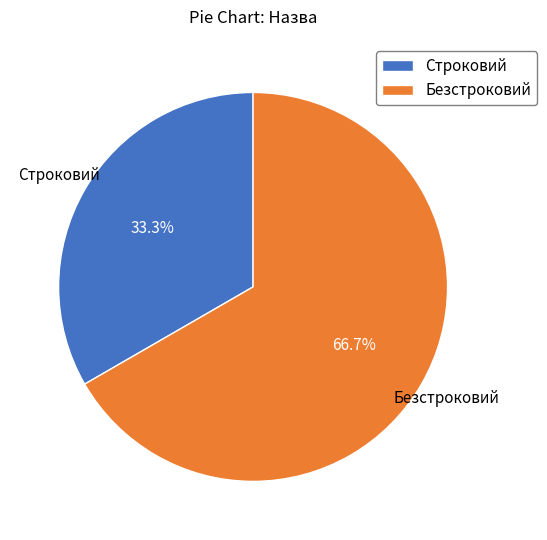

To the nearest percent, what percentage of the pie is Строковий?

33%